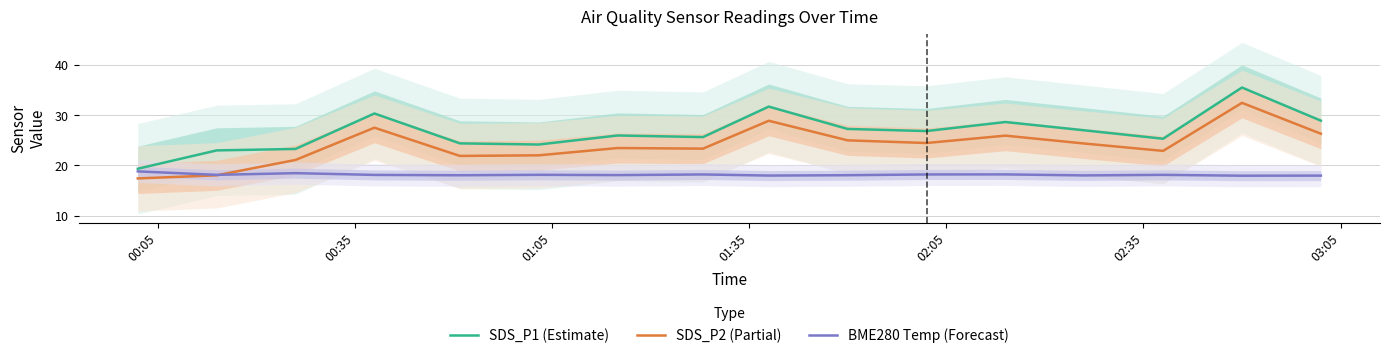

What is the lowest value of the BME280 Temp (Forecast) series?

17.9